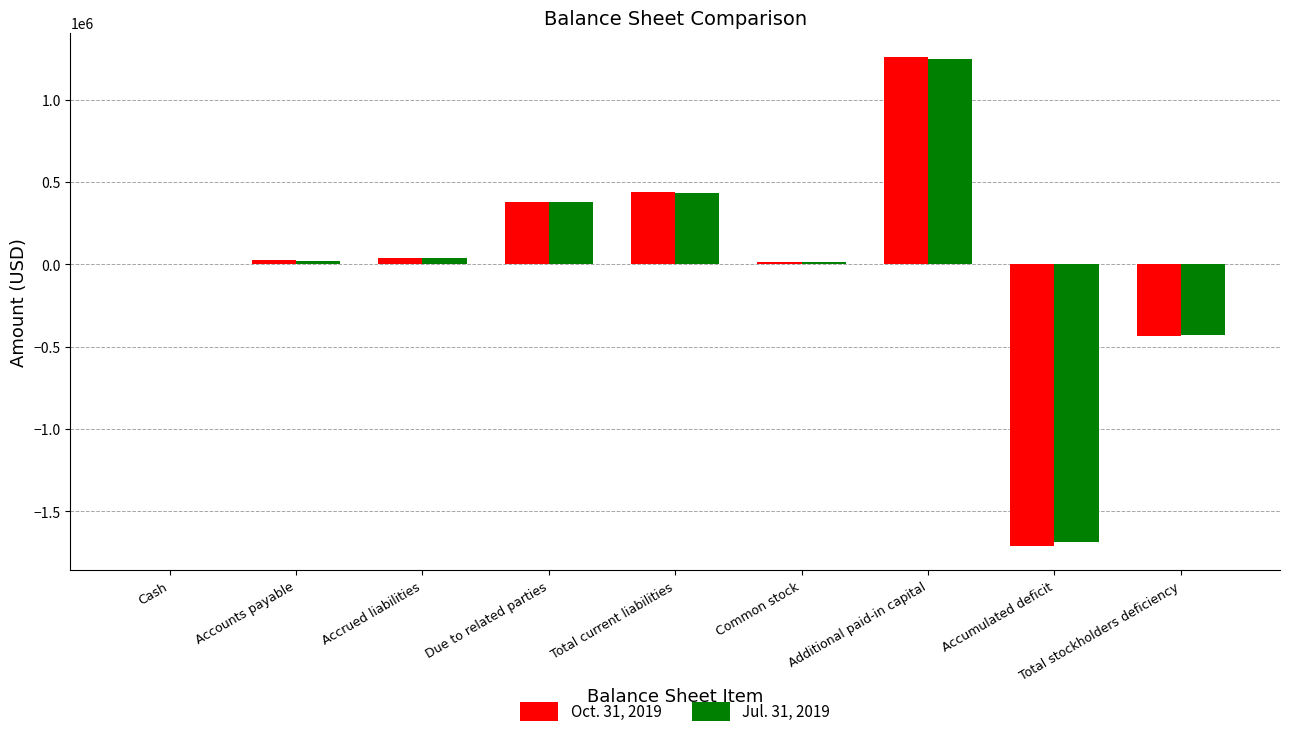

Which series has the largest range (max minus min)?

Oct. 31, 2019